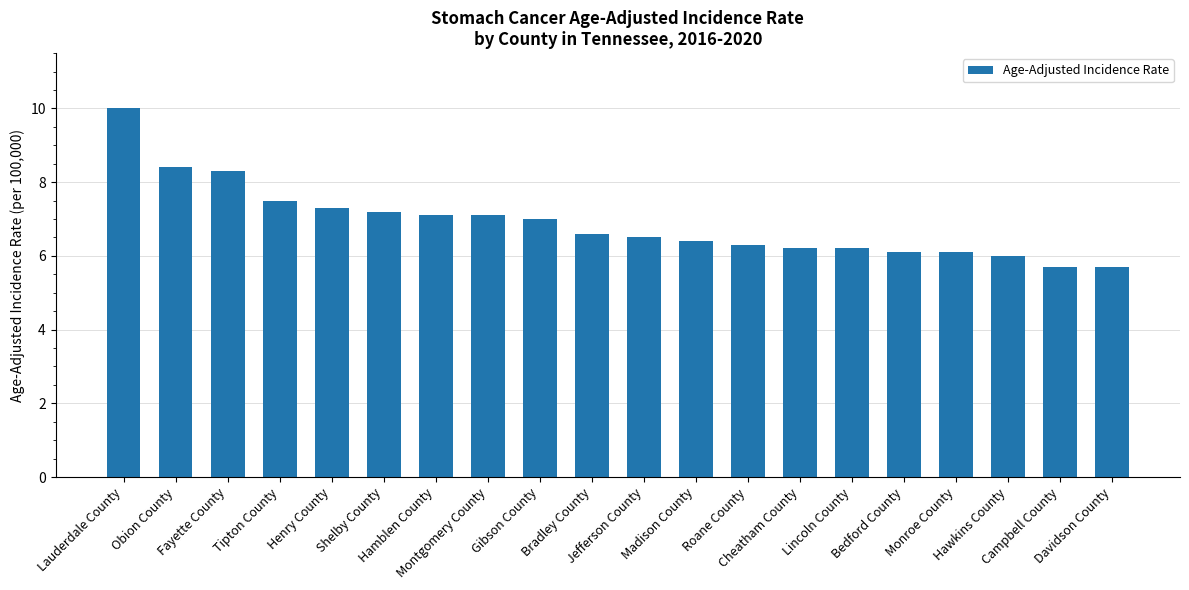

What is the label of the 19th bar from the right?

Obion County